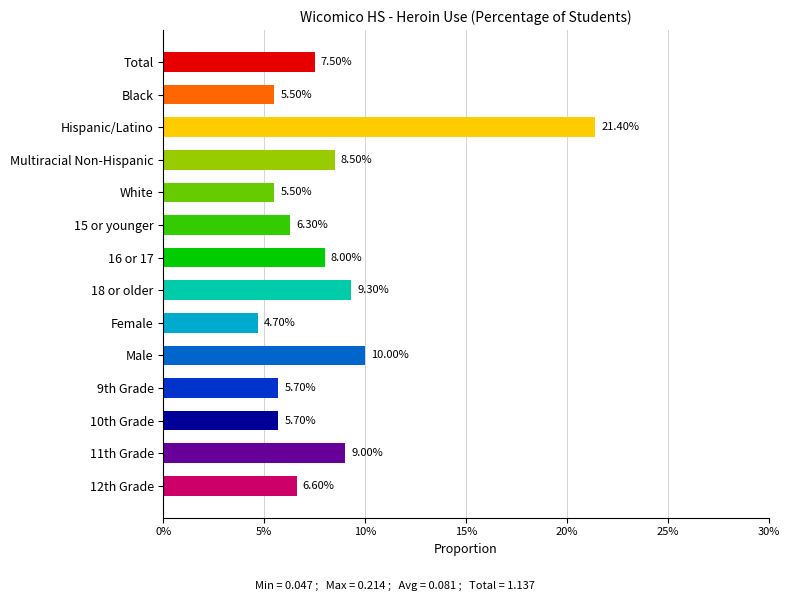

What is the average value?

0.1